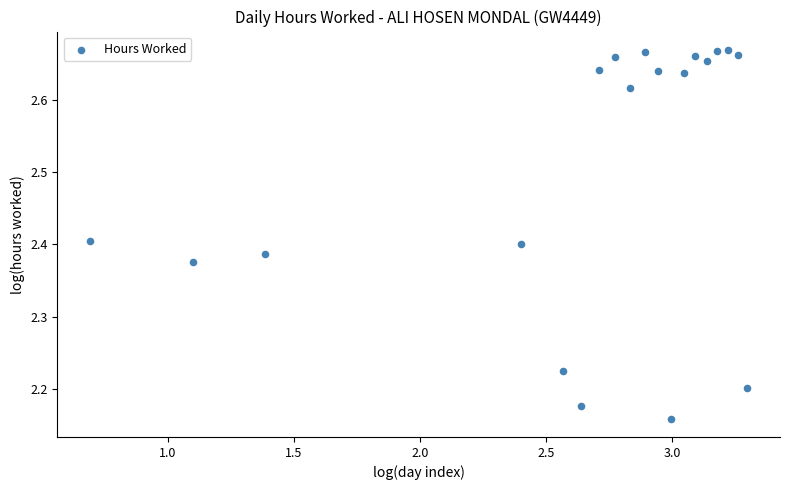

What is the range of Y values (max minus min)?

0.5